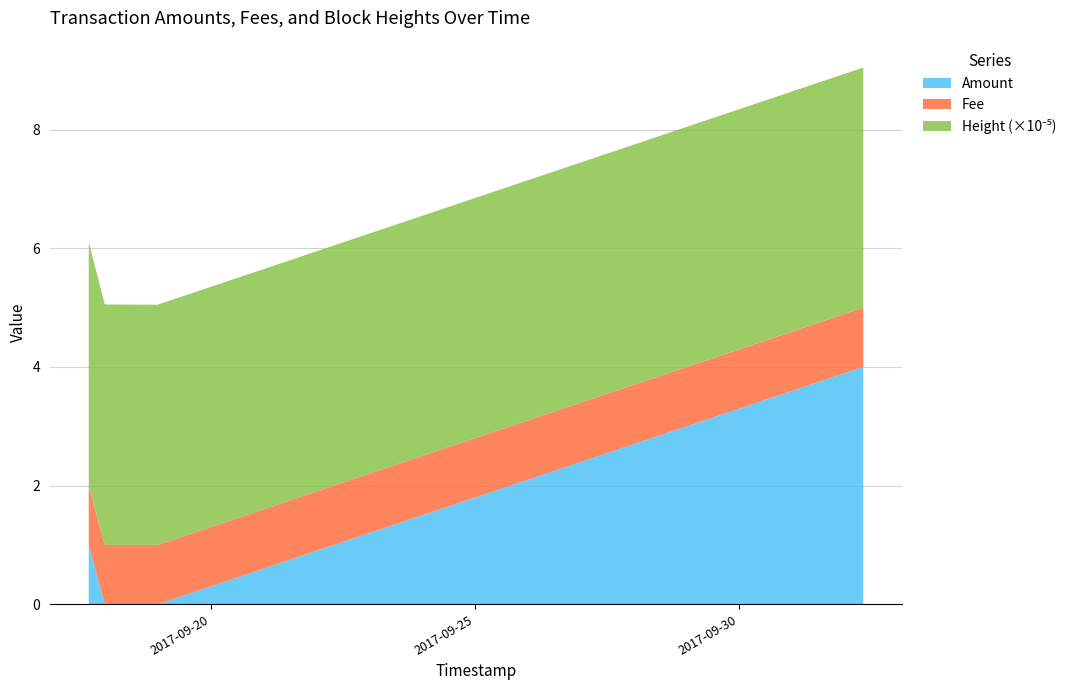

Reading left to right, extract all data points from this chart.

Amount: 1	0	0	4
Fee: 1	1	1	1
Height_scaled: 410083	405314	404954	404847